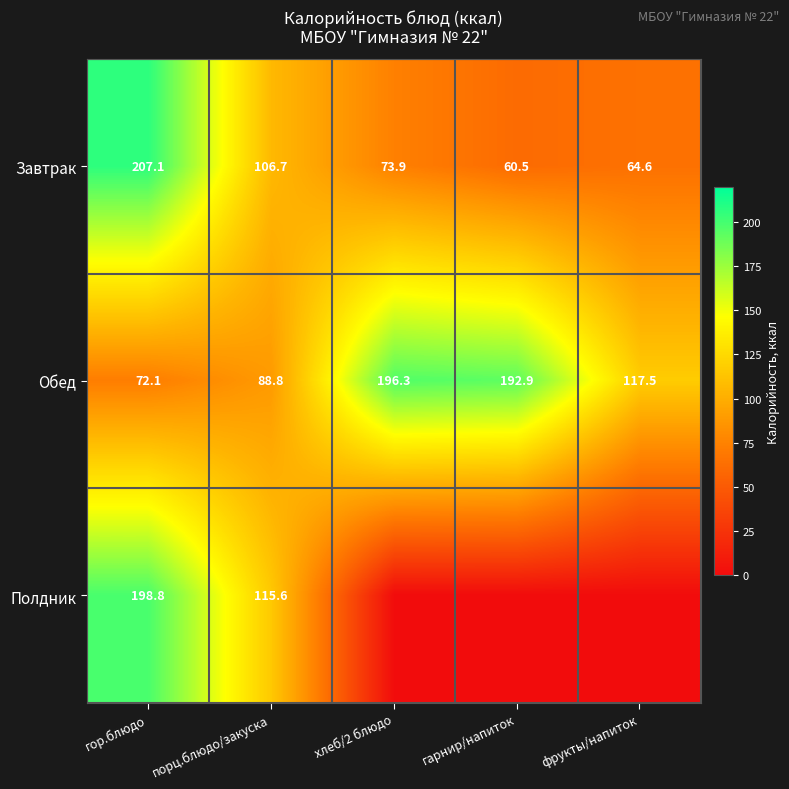

What is the maximum value for Завтрак?

207.1